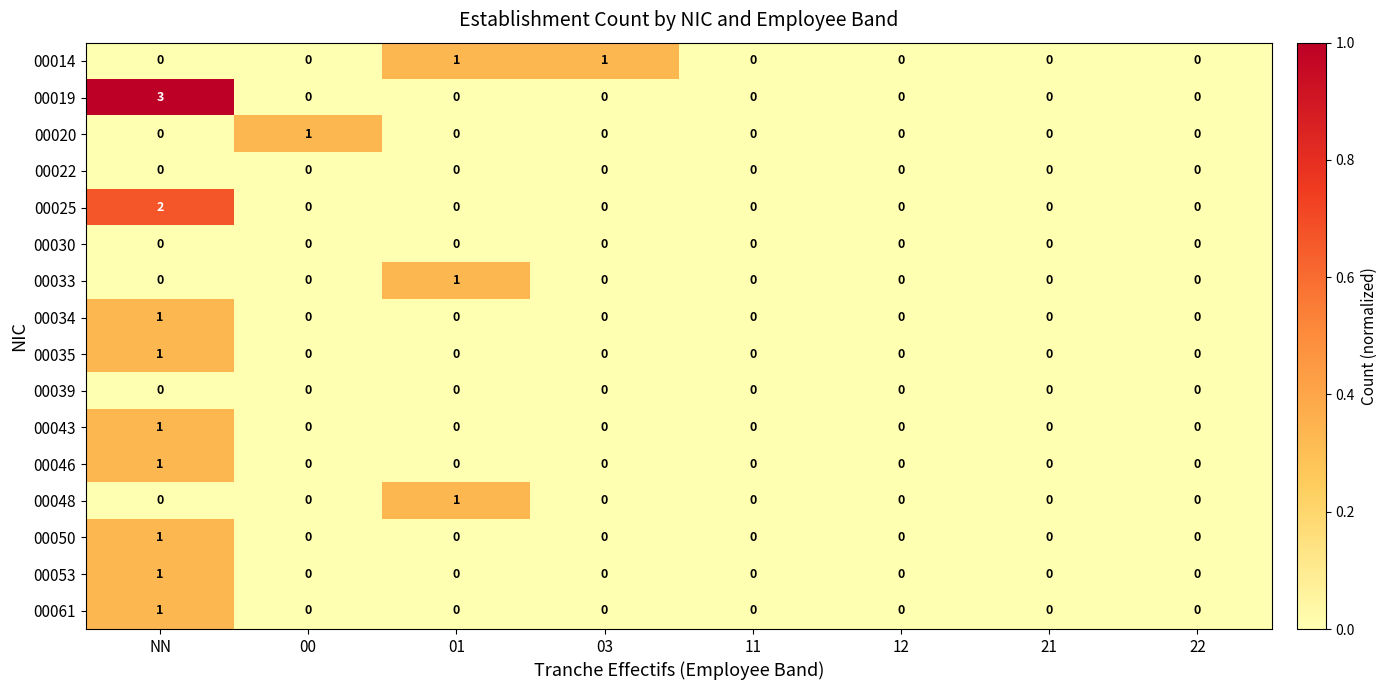

At which category is the sum across all series the highest?

NN